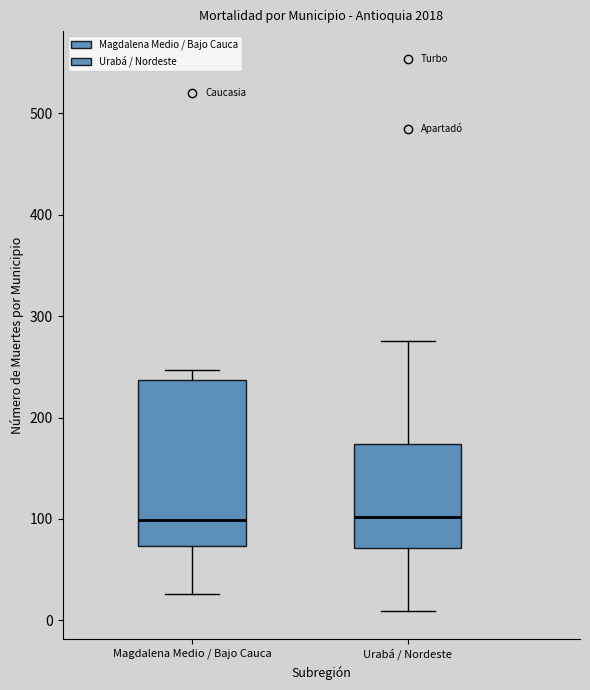

Where does the upper whisker of the box for Magdalena Medio / Bajo Cauca end on the y-axis? The values are not printed on the chart, so give them approximately, as read against the axis.

250